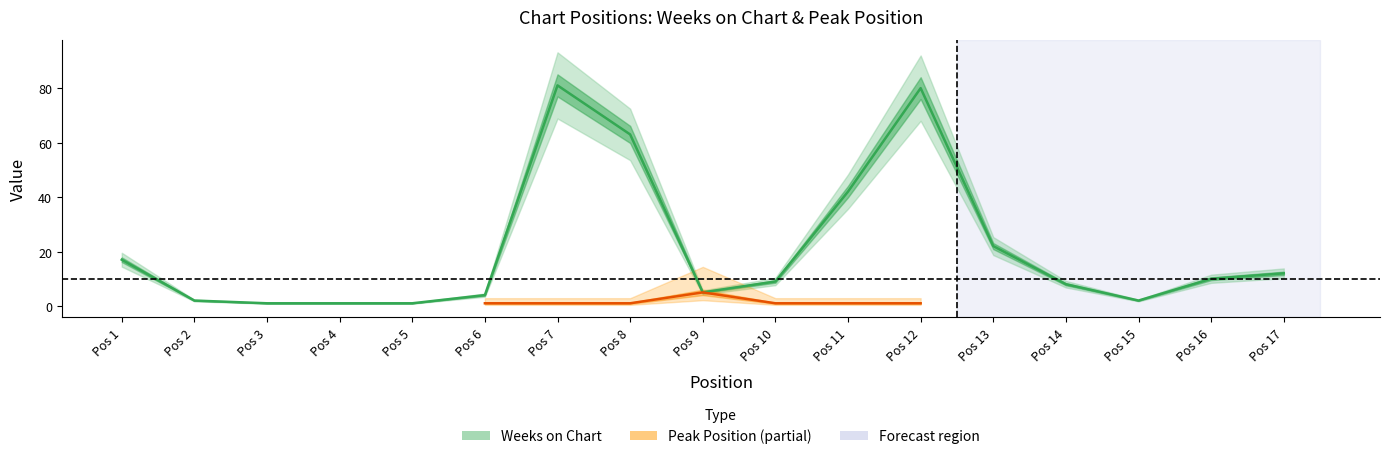

Reading left to right, list all the values displayed in this chart.

17	2	1	1	1	4	81	63	5	9	42	80	22	8	2	10	12